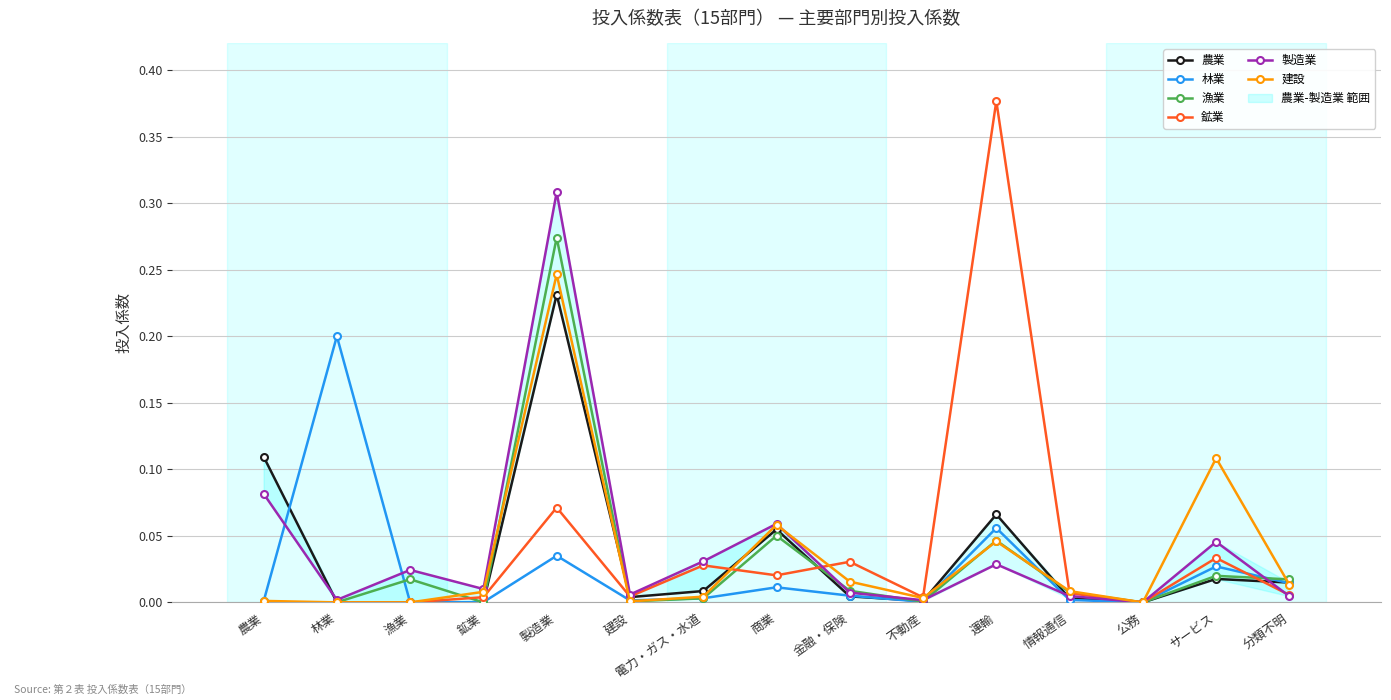

At how many categories does at least one series exceed 0?

14